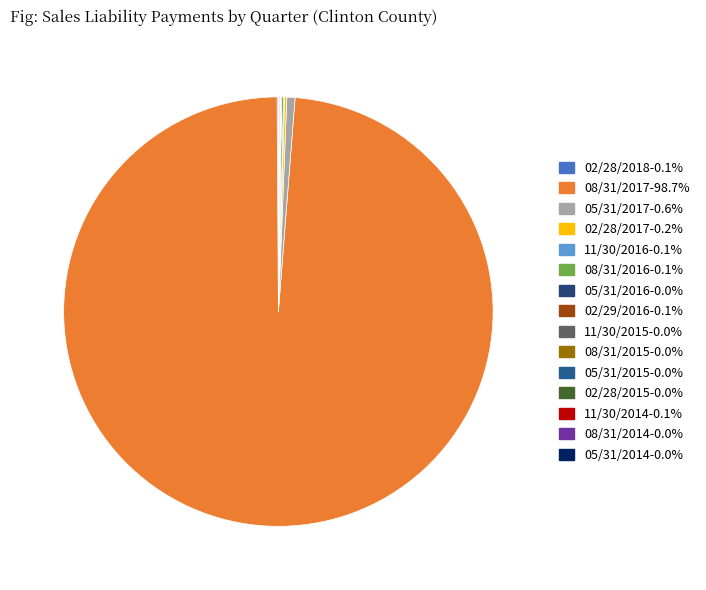

Does 08/31/2017 represent more than half of the total?

Yes